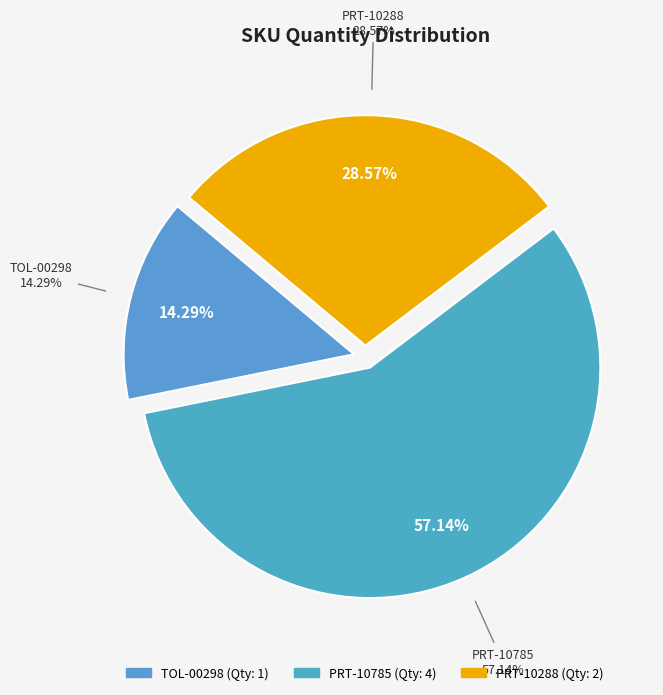

Does PRT-10785 account for over 50% of the chart?

Yes